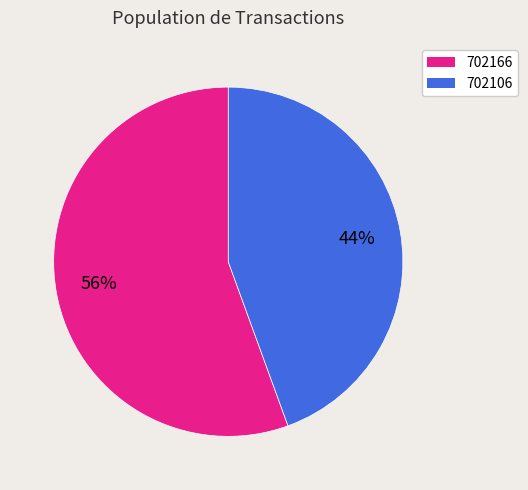

Do 702166 and 702106 together represent more than half of the pie?

Yes